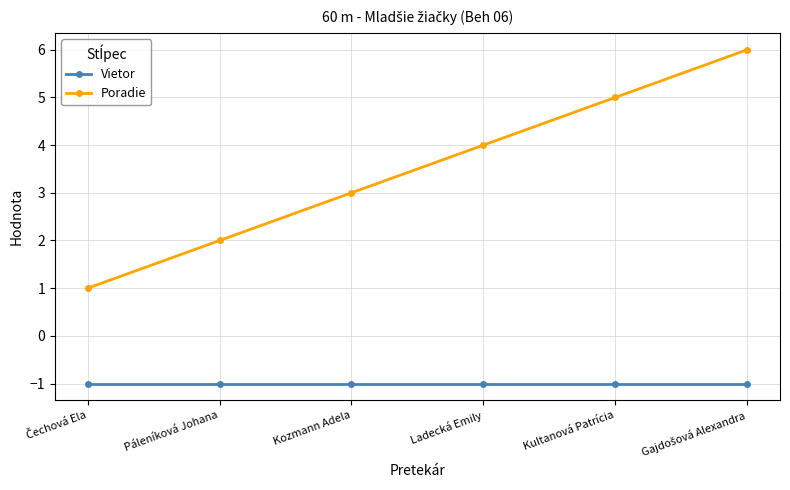

True or false: Poradie and Vietor intersect in this chart.

False